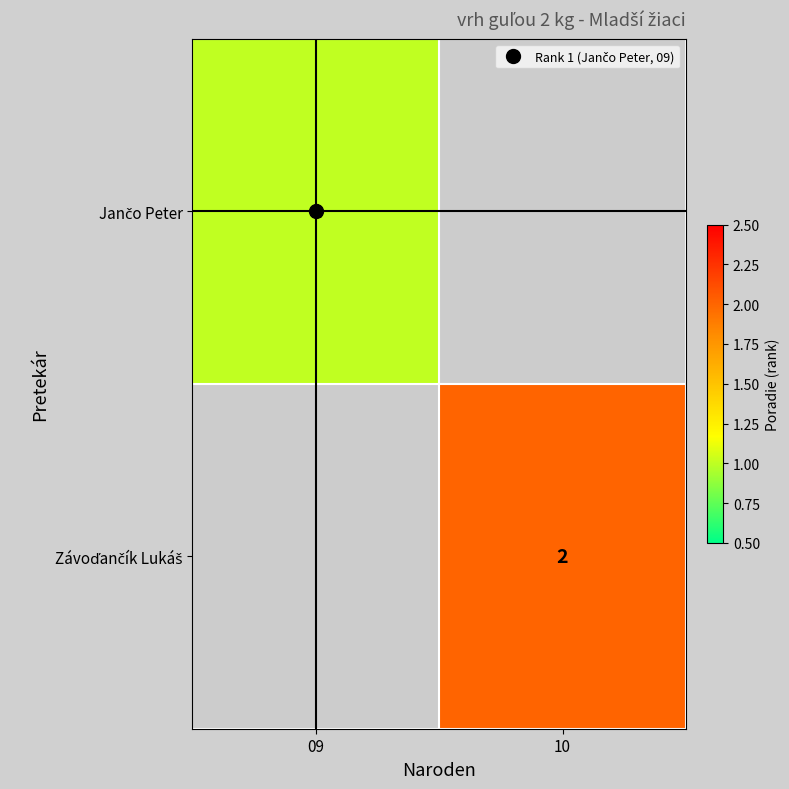

At which label does Jančo Peter reach its peak?

09